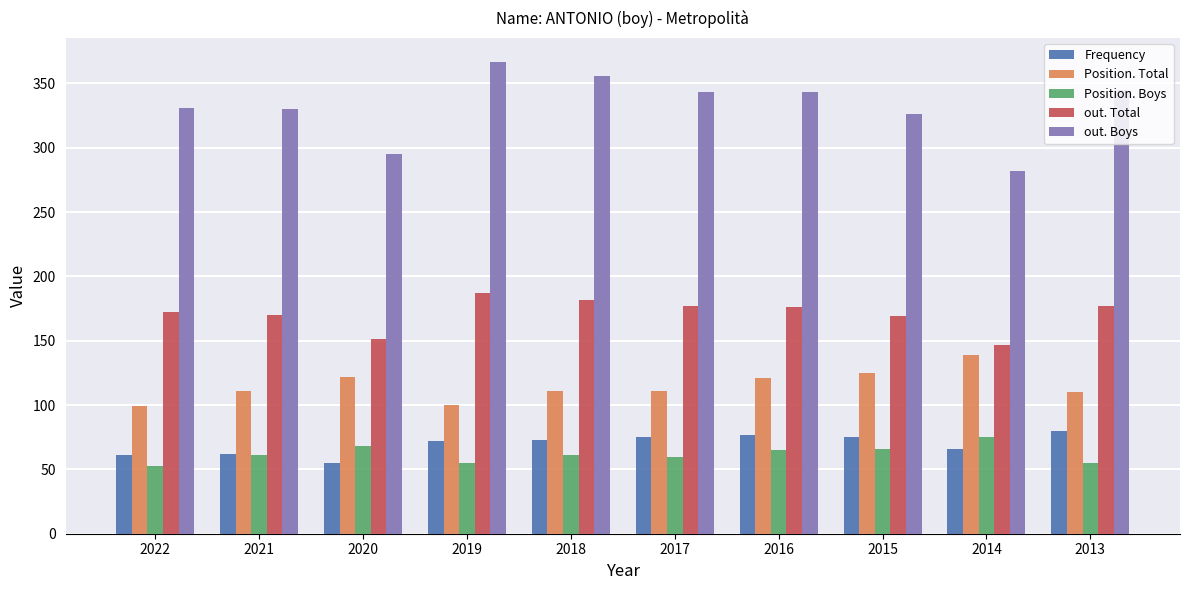

Which series has the largest total across all categories?

out. Boys